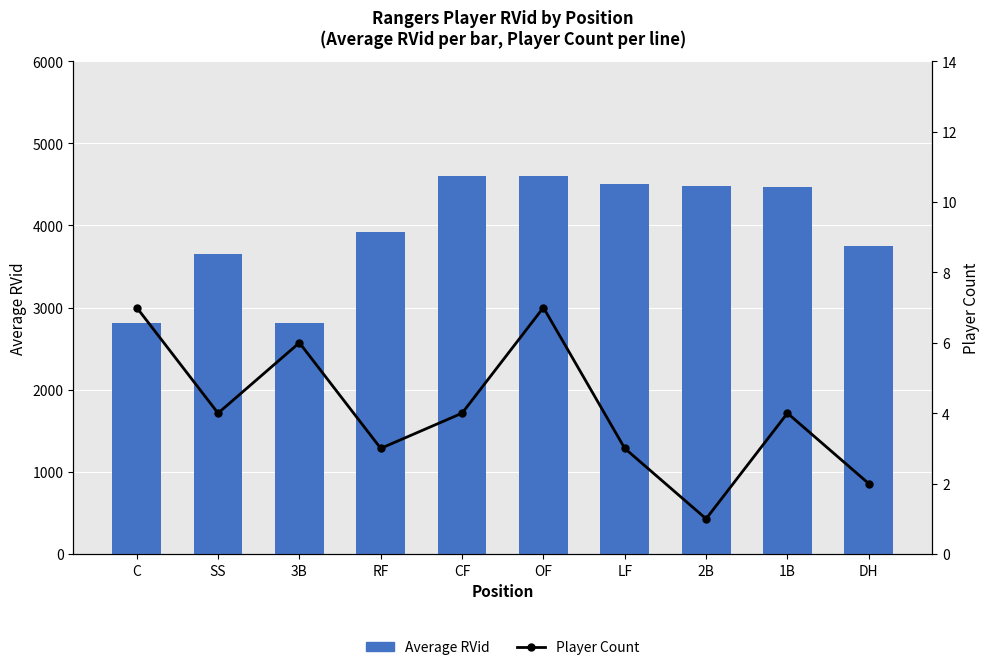

Which category has the lowest value in the Average RVid series?

C